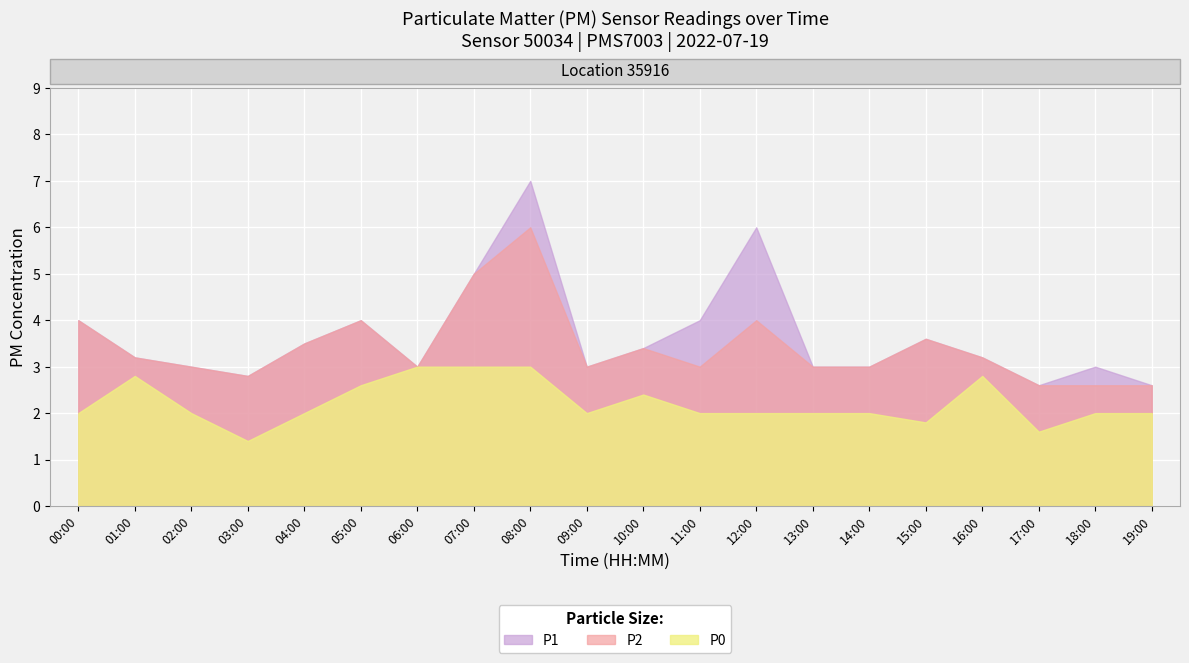

What is the difference between the maximum and minimum values in the P2 series?

3.4